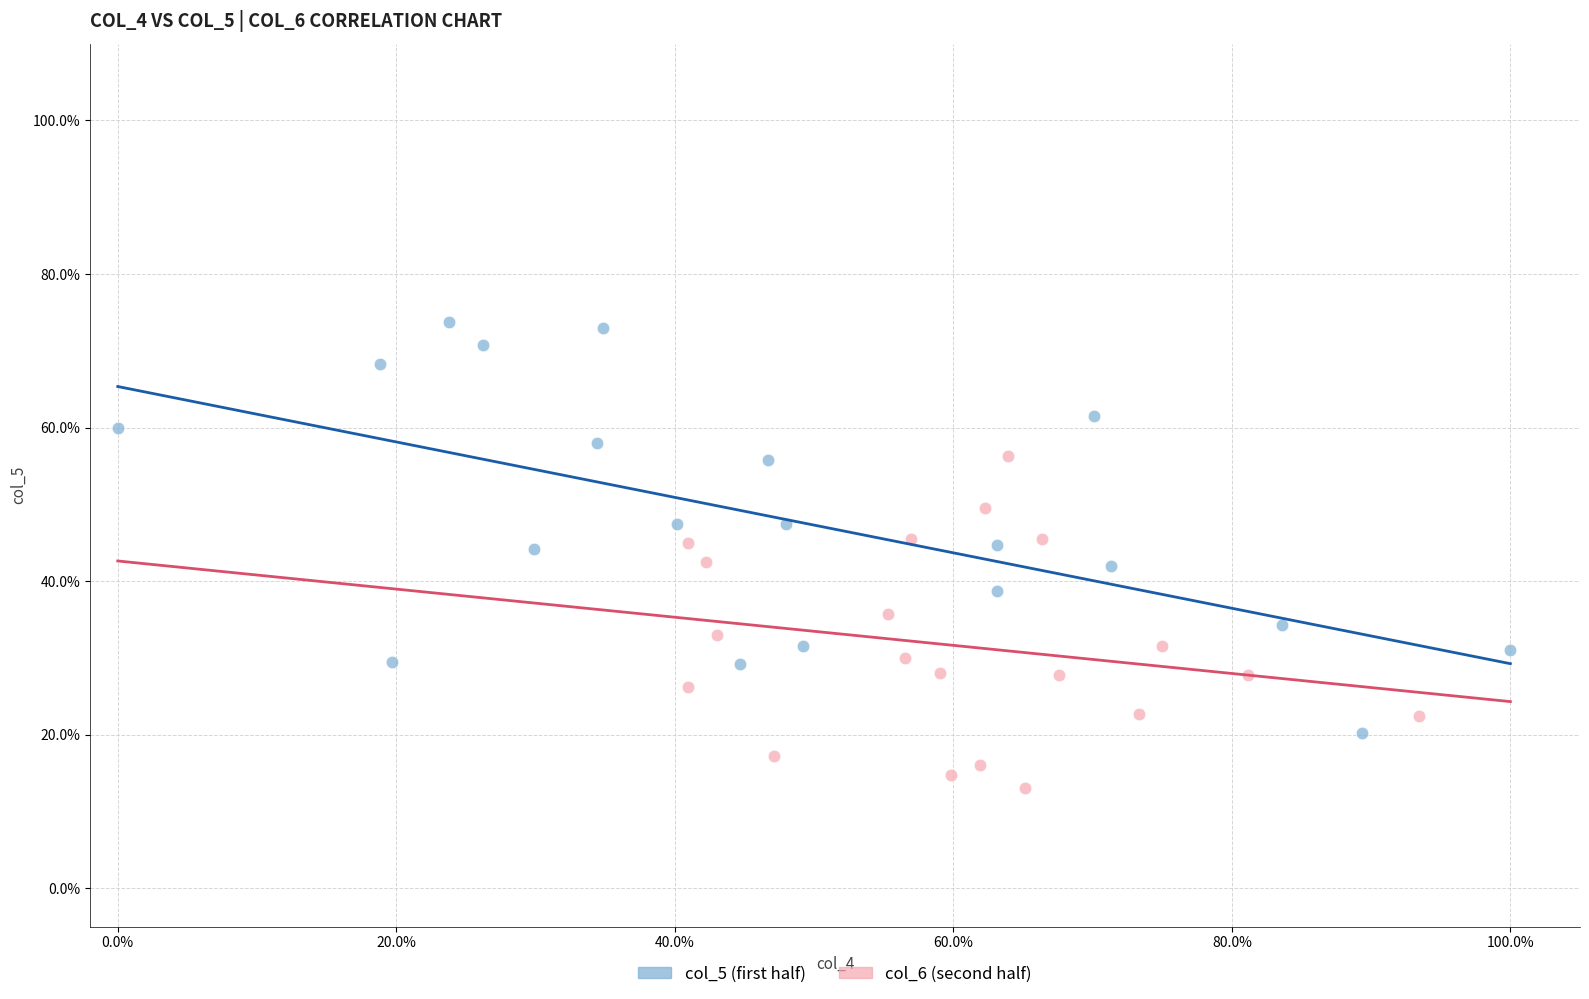

Which series contains the lowest Y value?

col_6 (second half)